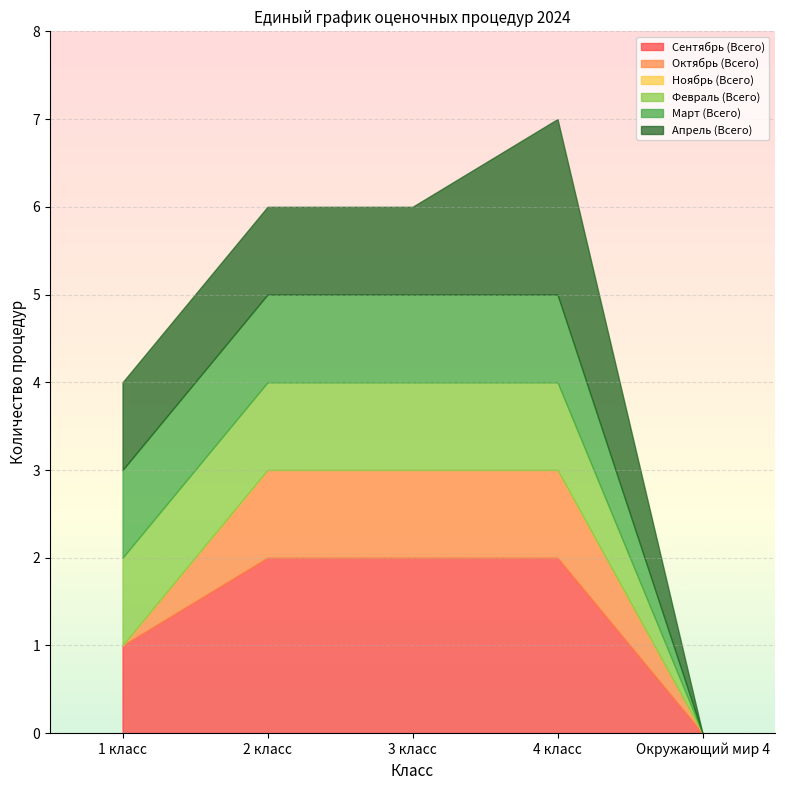

True or false: Сентябрь (Всего) has a value of 1 at 1 класс.

True